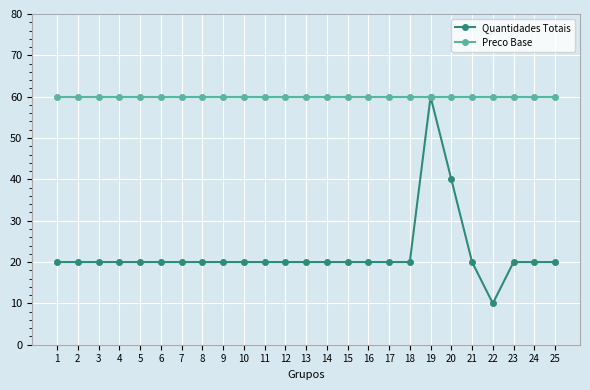

What are all the series names shown in the legend?

Quantidades Totais, Preco Base